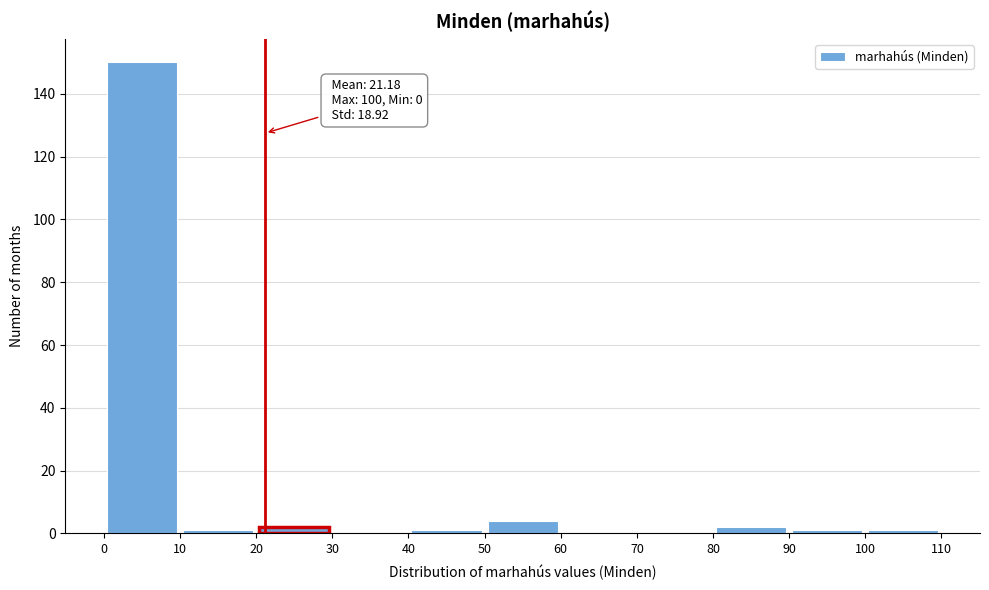

Over which range of the x-axis is the bar tallest?

0 to 10